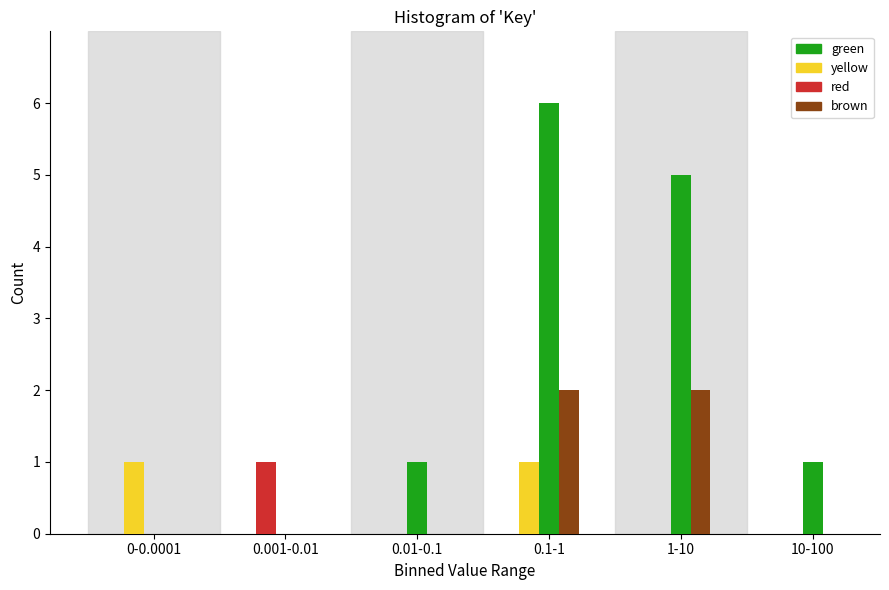

The brown series shows -1 at 10-100. True or false?

False